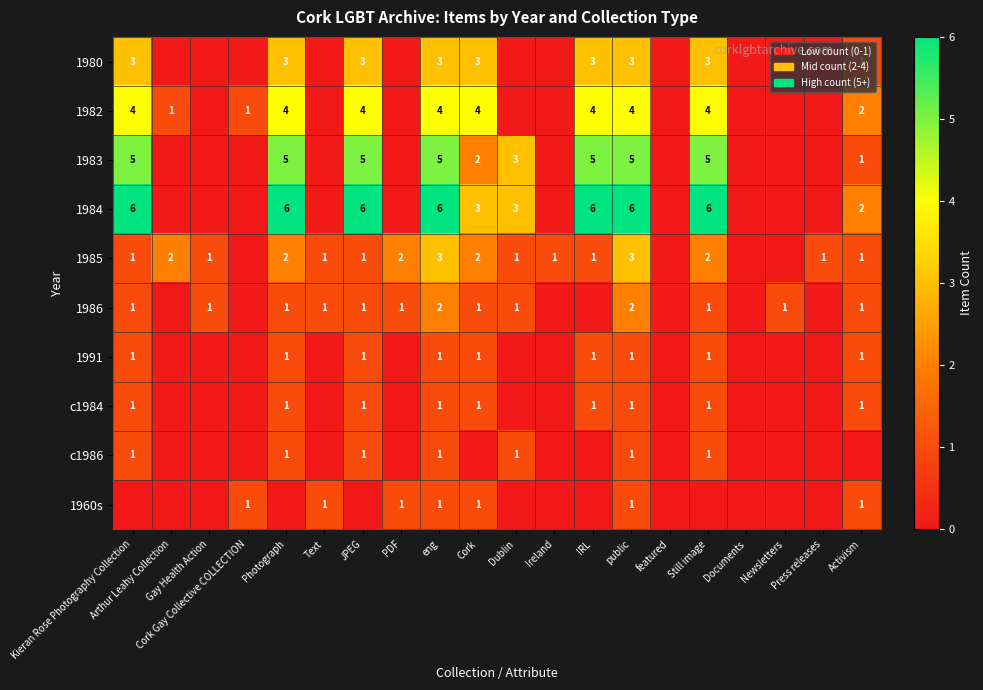

What is the difference between the second highest and second lowest values in the c1986 series?

1